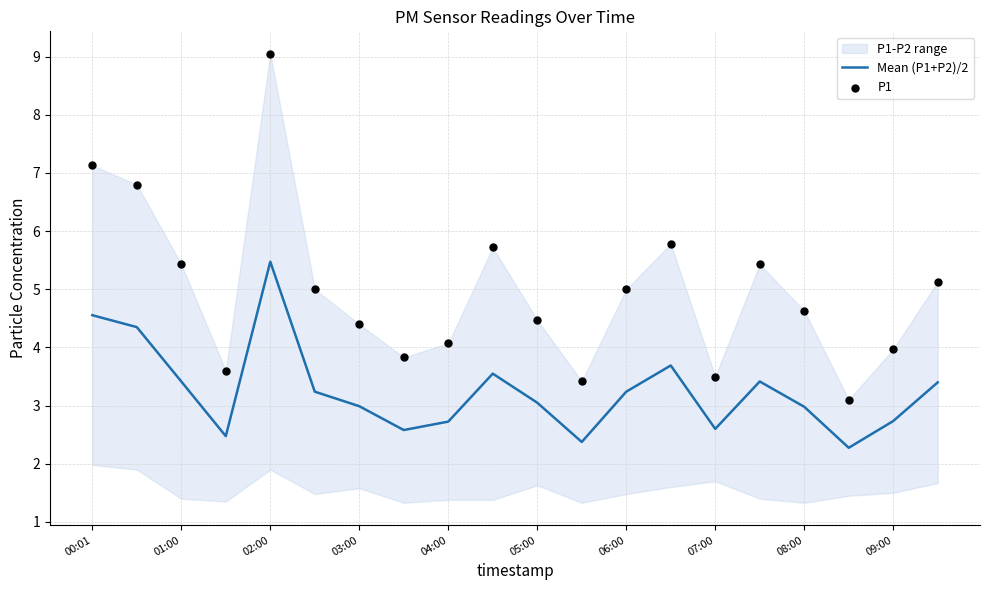

Which series has the largest total across all categories?

P1